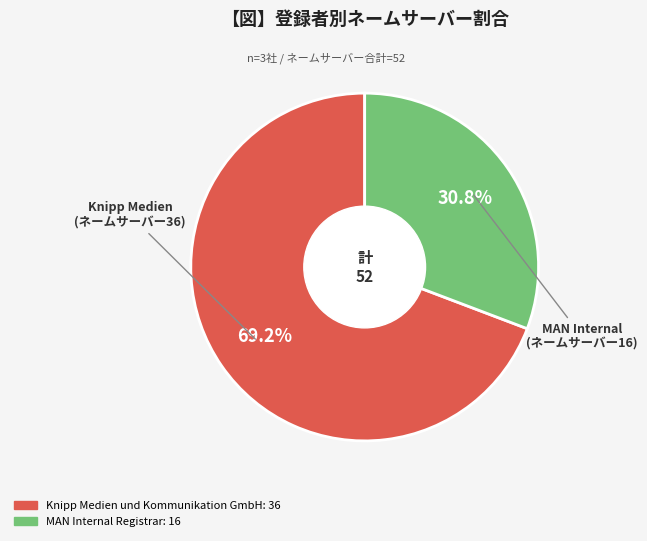

Is there a majority slice in this chart?

Yes